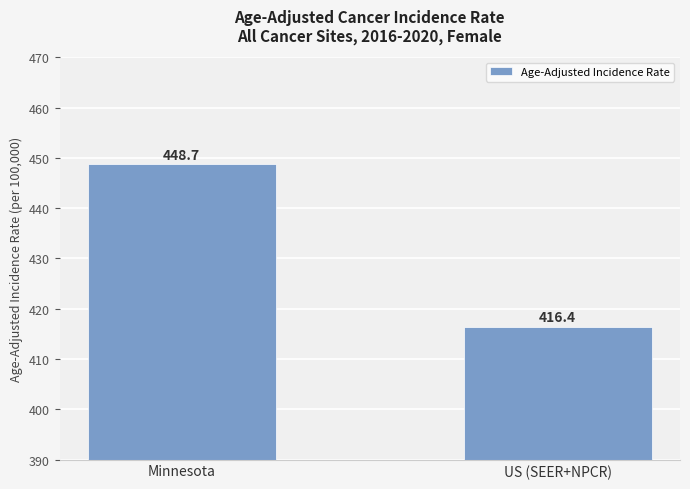

Which label corresponds to the largest value in the chart?

Minnesota